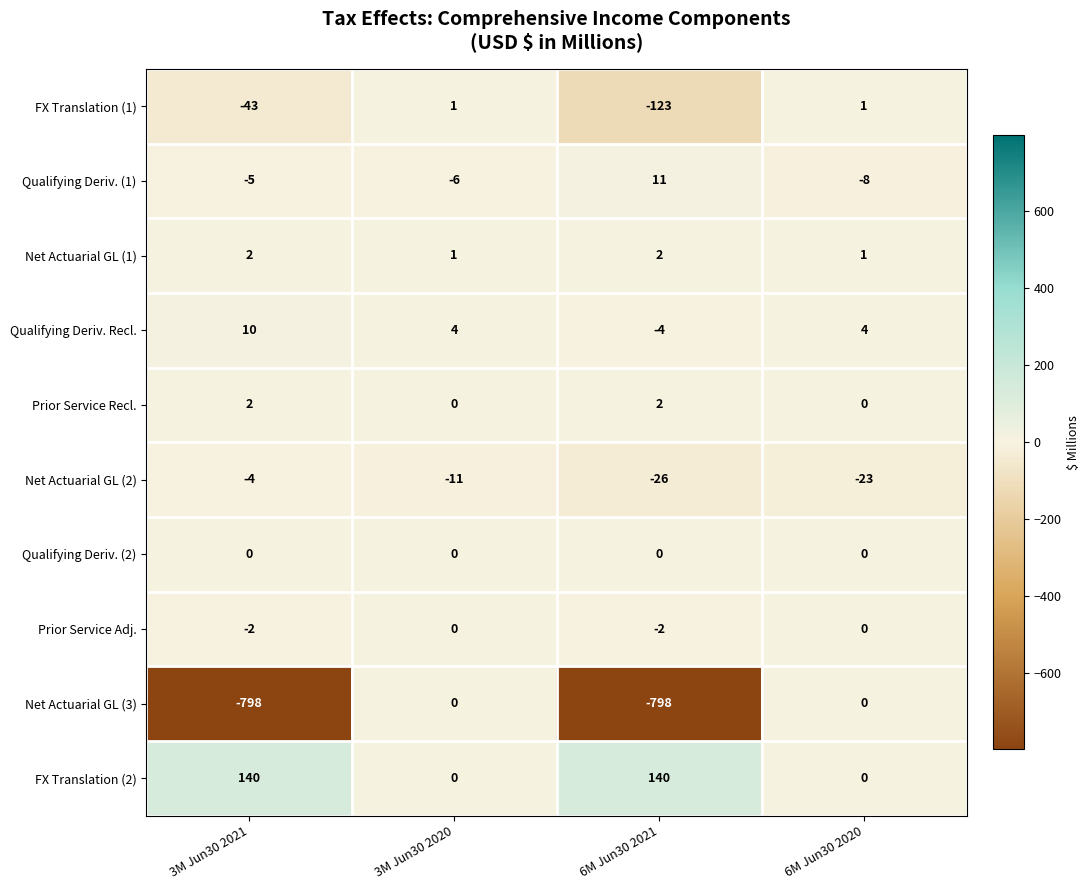

What is the total value across all series at 6M Jun30 2020?

-25